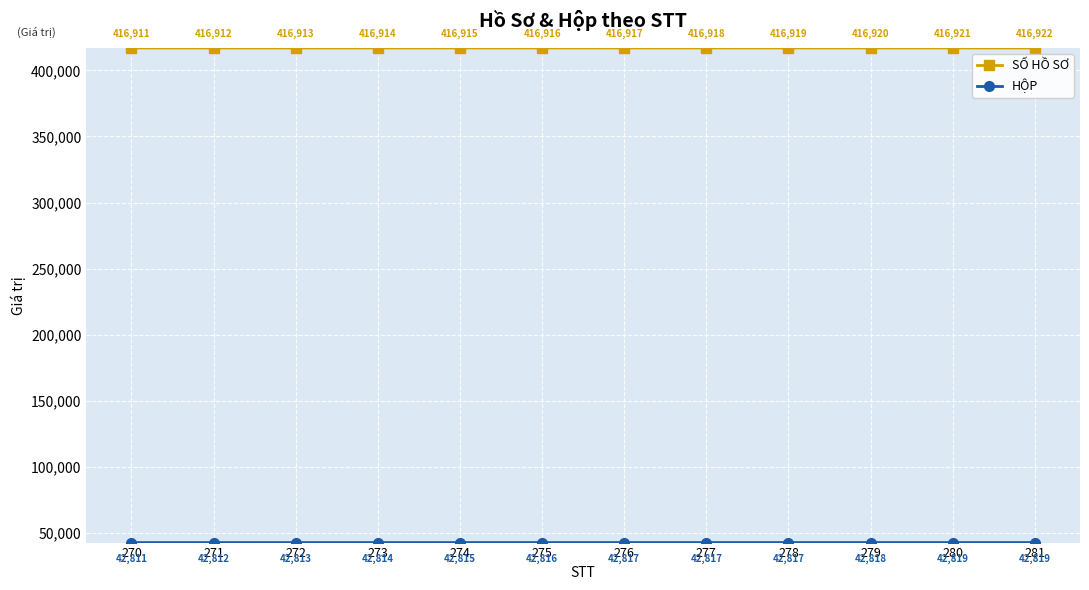

True or false: SỐ HỒ SƠ has more than 2 points higher than both neighbors.

False